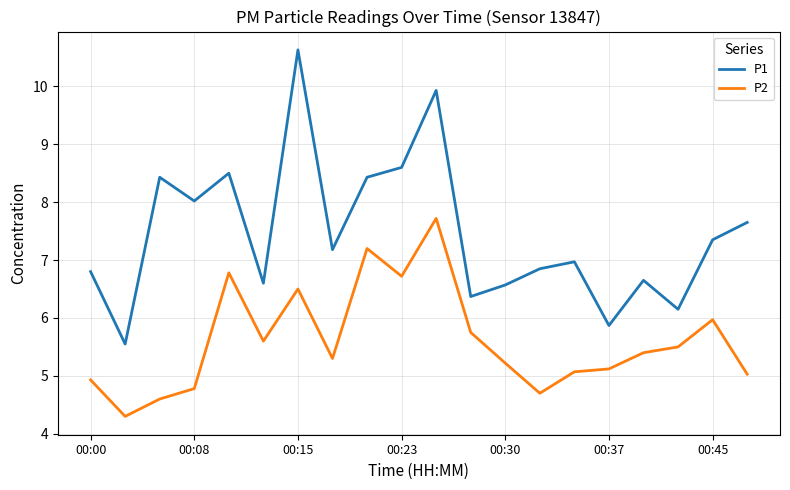

What are all the series names shown in the legend?

P1, P2